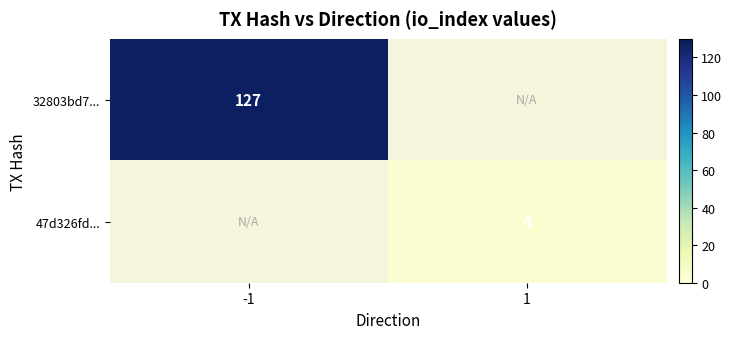

Count the number of data series in this chart.

2